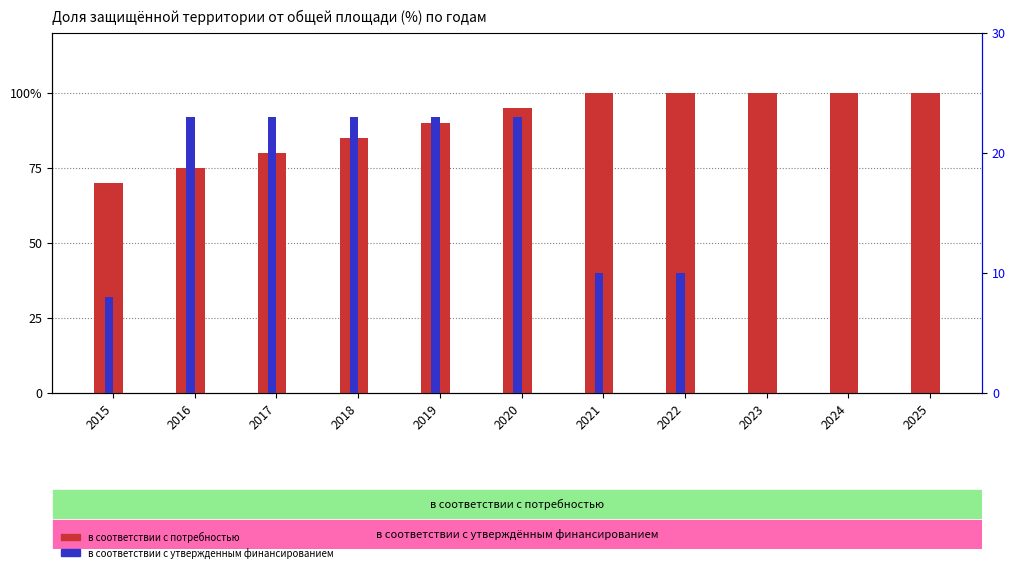

What value does the в соответствии с утвержденным финансированием series have at 2019?

23